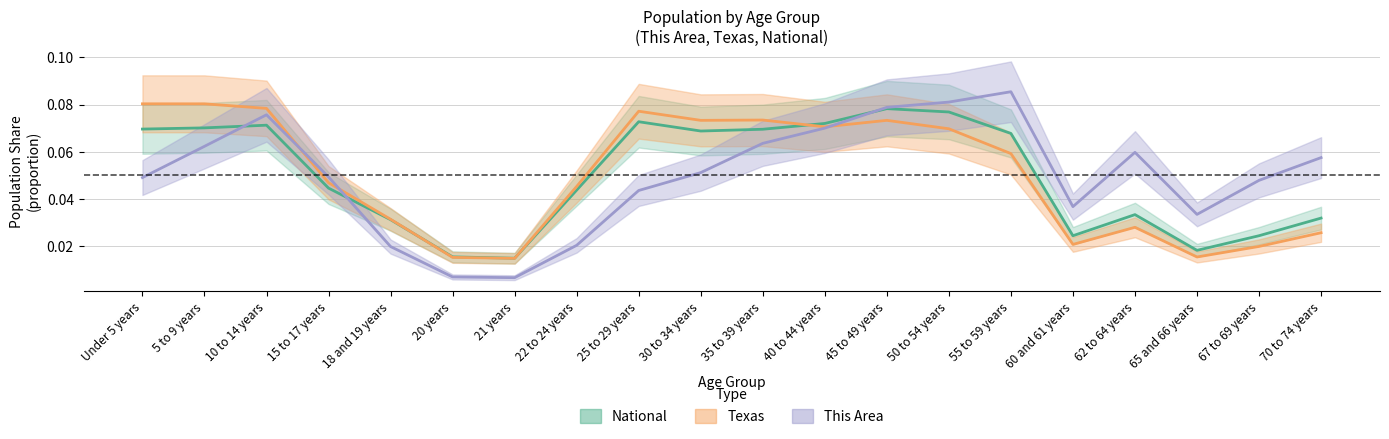

In This Area, how many points are higher than both neighbors (excluding endpoints)?

3